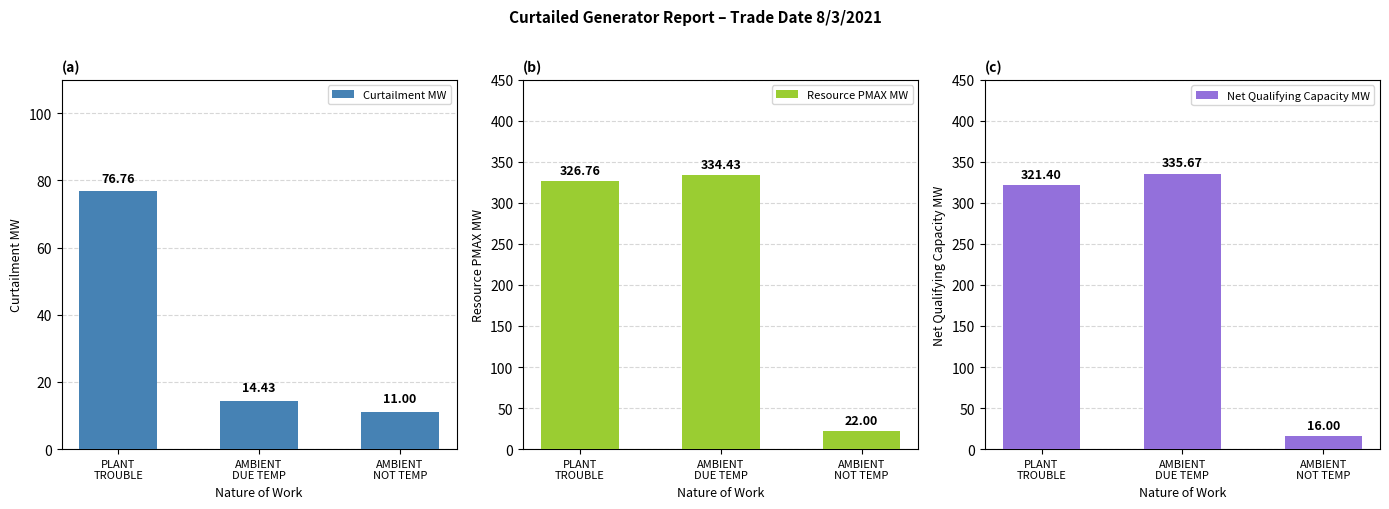

What is the sum of all Net Qualifying Capacity MW values?

673.1